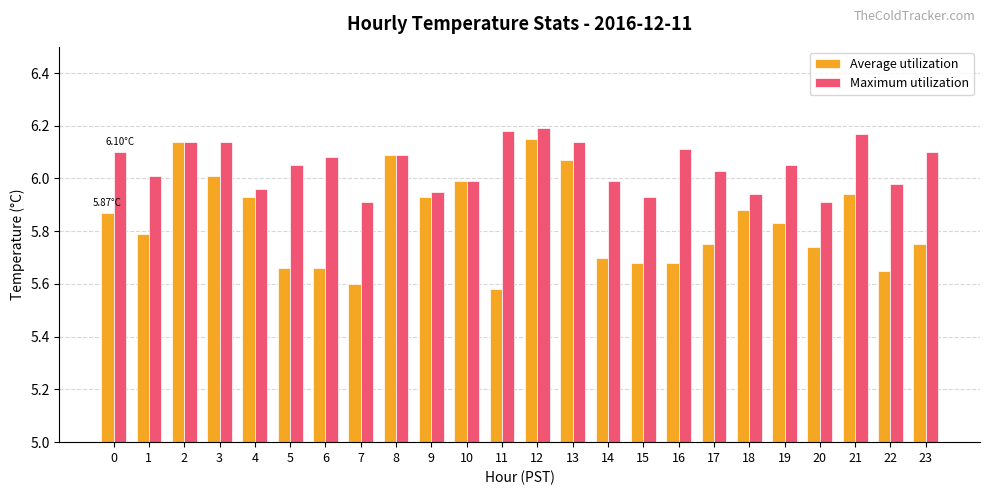

List the series in order of their overall mean, highest first.

Maximum utilization, Average utilization